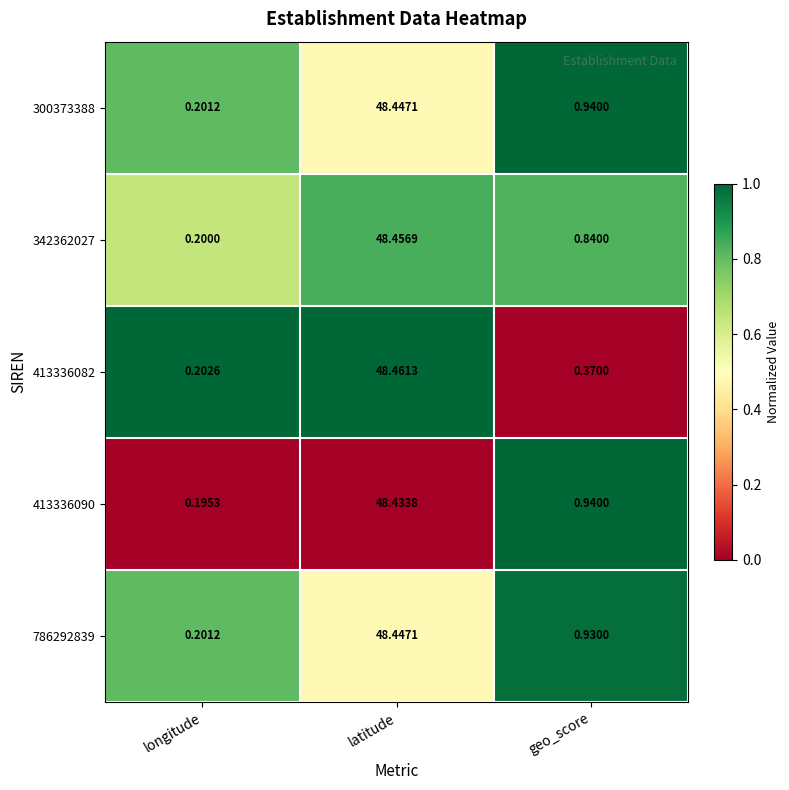

Which series has the largest range (max minus min)?

413336082